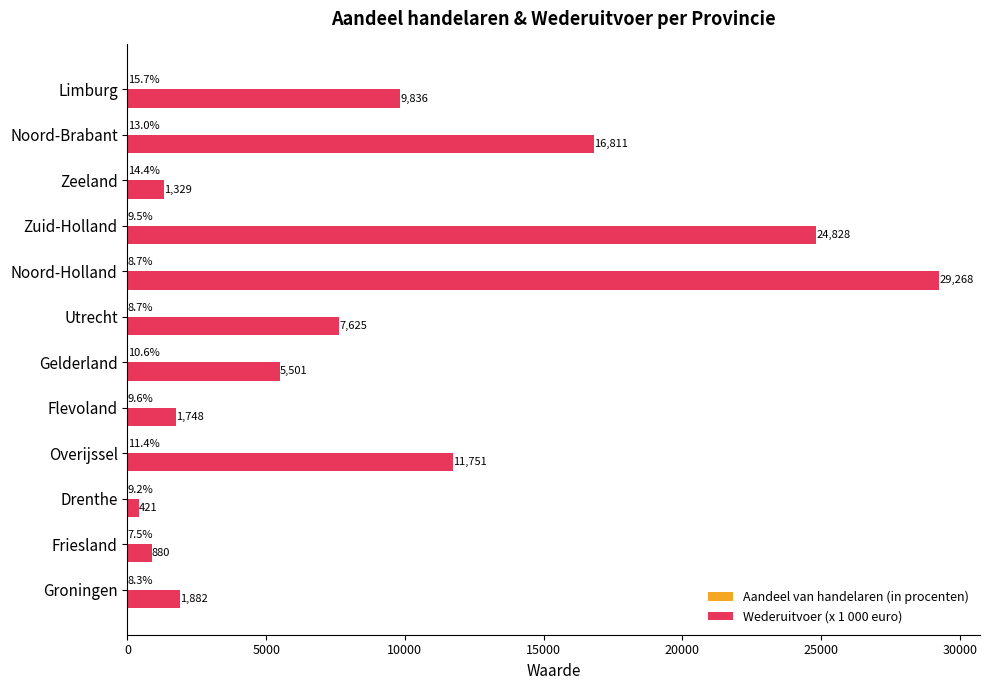

True or false: Wederuitvoer (x 1 000 euro) has a value of 15290.1 at Limburg.

False